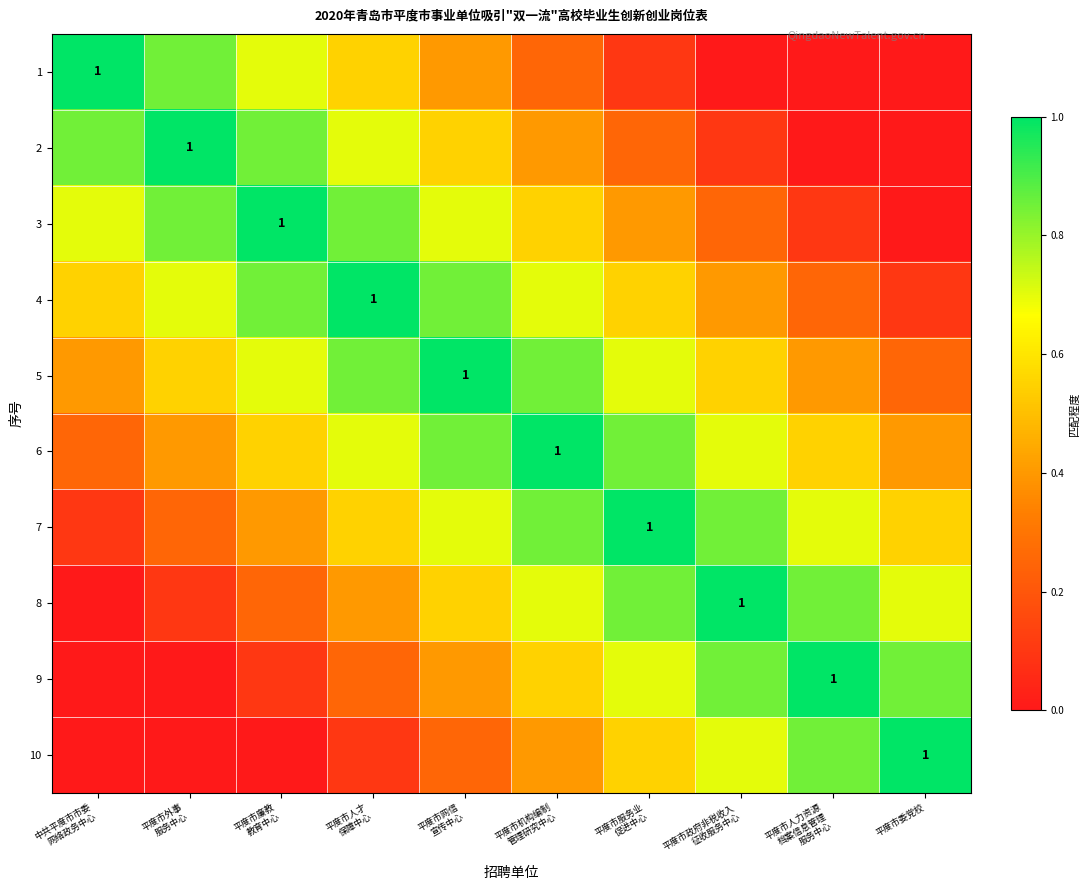

At which category is the sum across all series the highest?

平度市网信
宣传中心